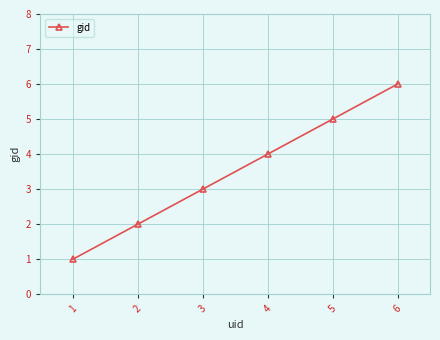

Reading right to left, list all the values displayed in this chart.

6	5	4	3	2	1